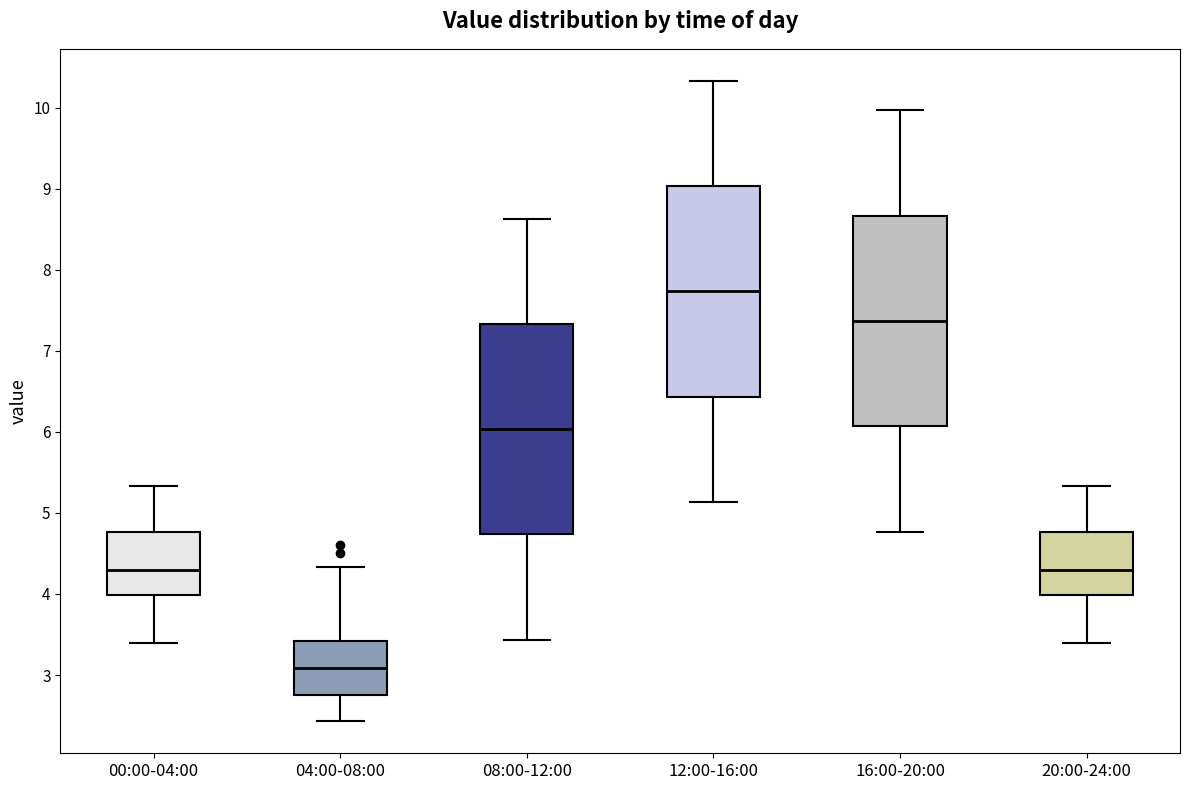

Reading left to right, read every box against the y-axis: the position of its median line, the range the box covers, and the ends of its whiskers. The values are not printed on the chart, so give them approximately, as read against the axis.

00:00-04:00: median 4.3, box 4.0 to 4.8, whiskers 3.4 to 5.3
04:00-08:00: median 3.1, box 2.8 to 3.4, whiskers 2.4 to 4.3
08:00-12:00: median 6.0, box 4.7 to 7.3, whiskers 3.4 to 8.6
12:00-16:00: median 7.7, box 6.4 to 9.0, whiskers 5.1 to 10.3
16:00-20:00: median 7.4, box 6.1 to 8.7, whiskers 4.8 to 10.0
20:00-24:00: median 4.3, box 4.0 to 4.8, whiskers 3.4 to 5.3